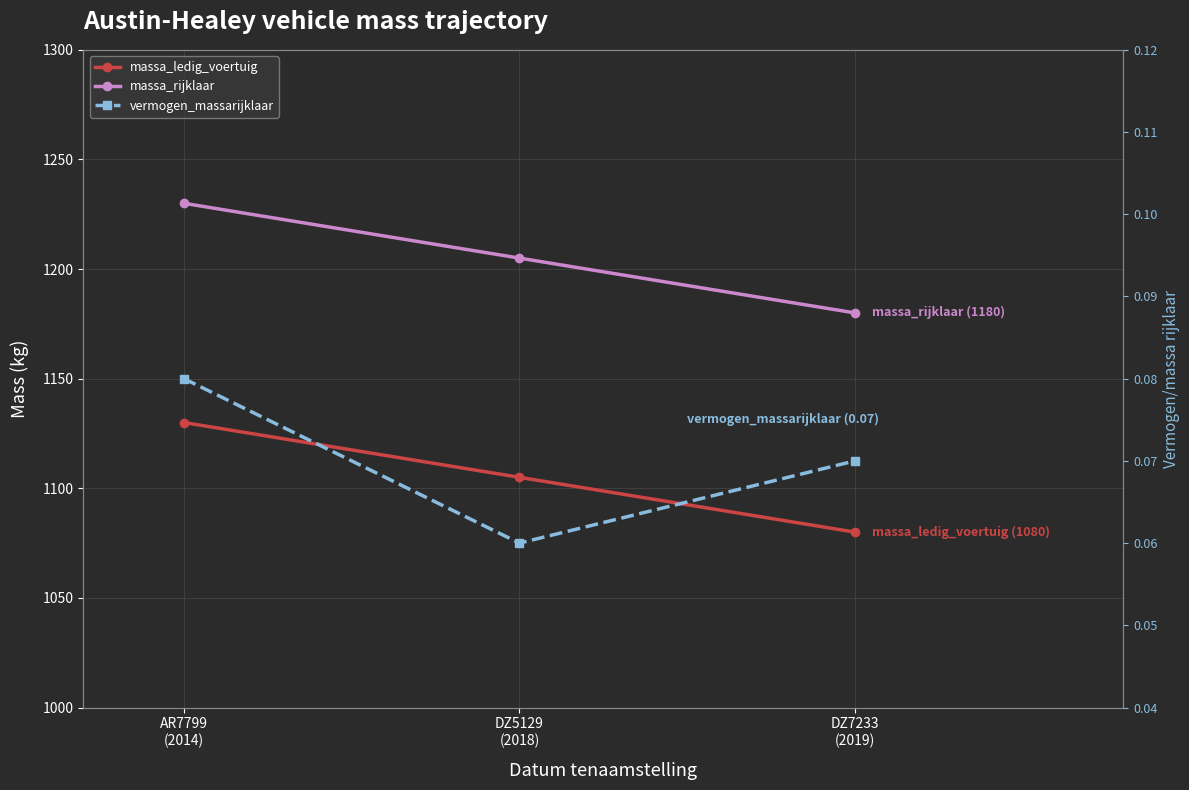

Reading left to right, transcribe all the data shown in this chart.

massa_ledig_voertuig: 1130.0	1105.0	1080.0
massa_rijklaar: 1230.0	1205.0	1180.0
vermogen_massarijklaar: 0.1	0.1	0.1